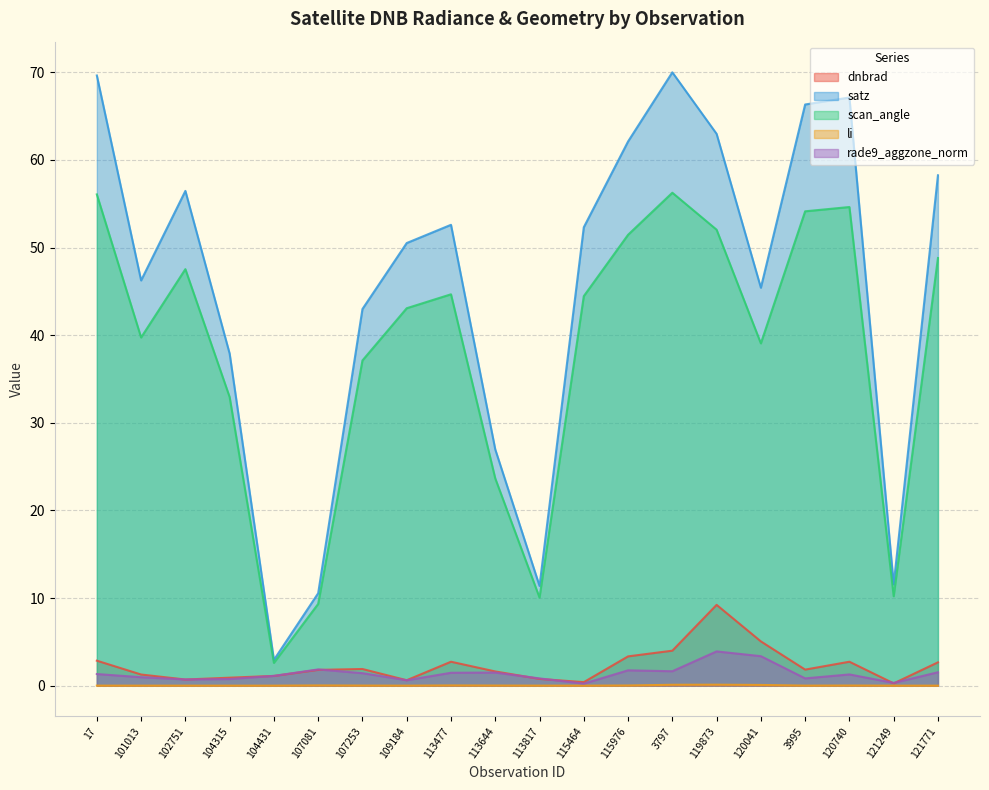

Rank the series by their maximum value, from highest to lowest.

satz, scan_angle, dnbrad, rade9_aggzone_norm, li